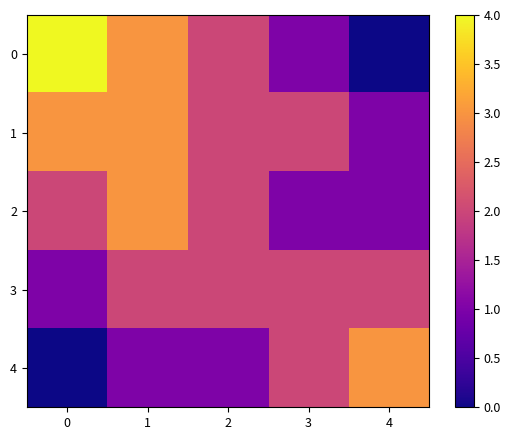

What is the total value across all series at 4?

7